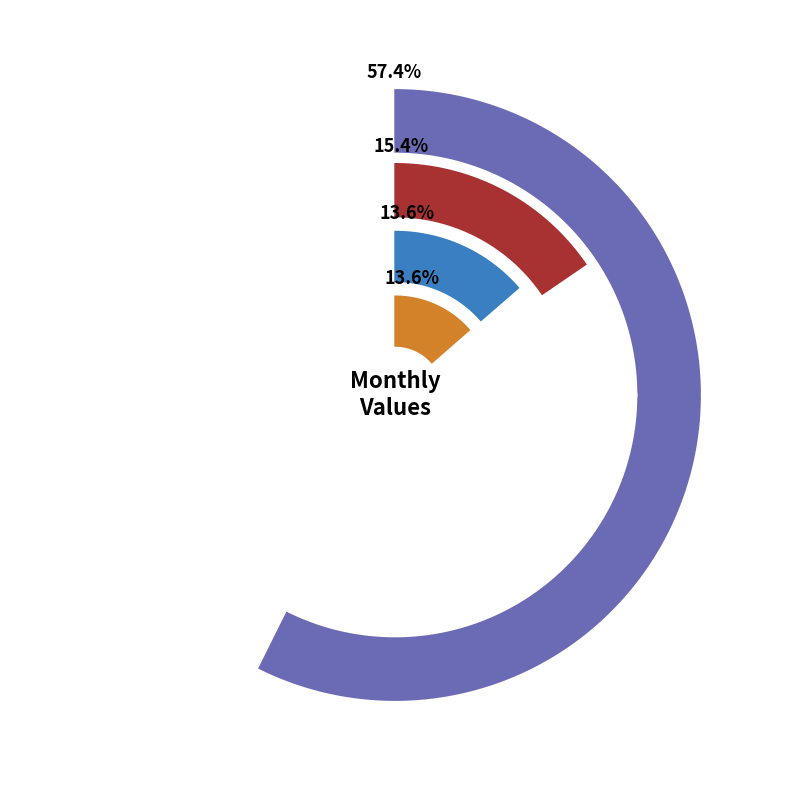

Does pct75 account for over 50% of the chart?

No